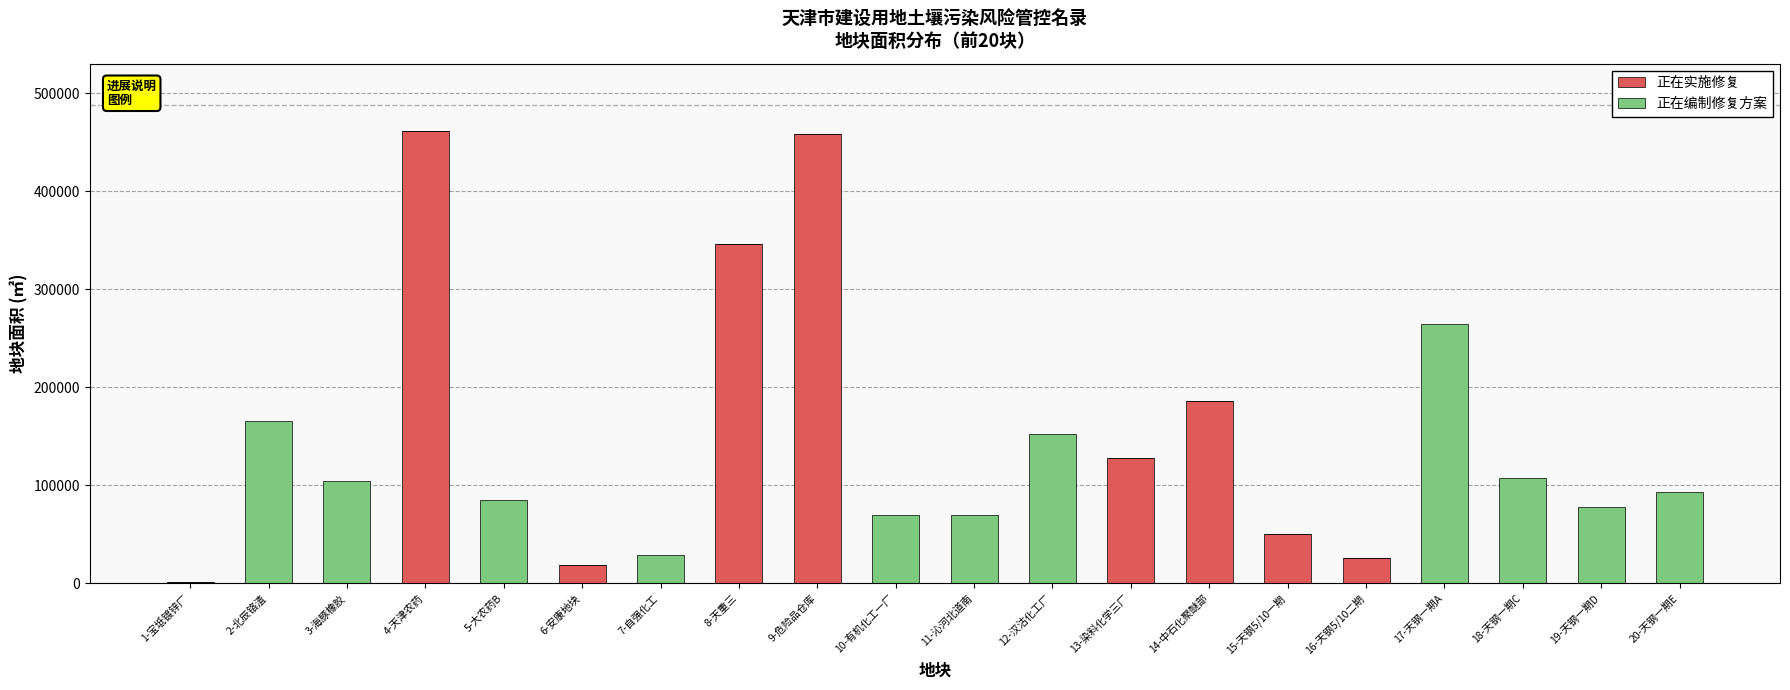

What is the sum of the 正在实施修复 values at 10-有机化工一厂 and 6-安康地块?

19182.3